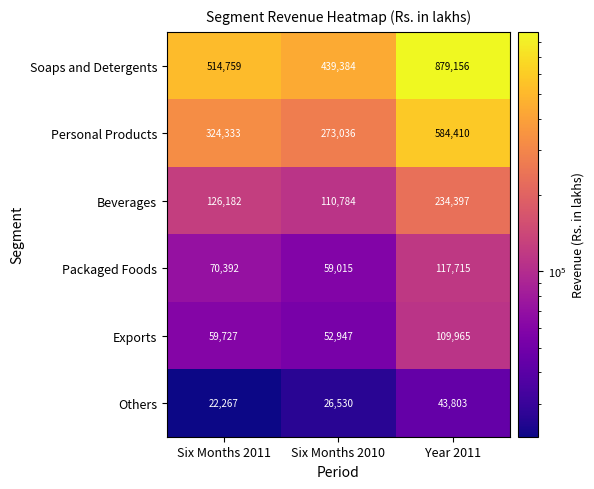

Which series has the largest total across all categories?

Soaps and Detergents